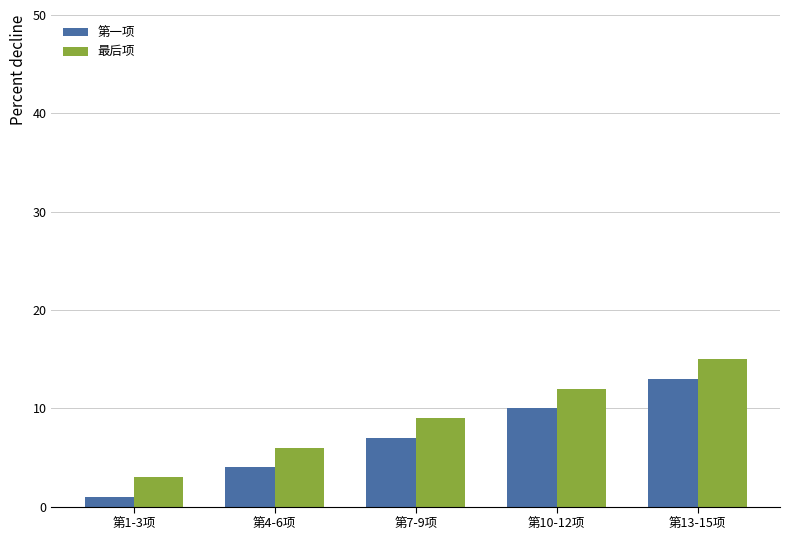

Which series has the largest total across all categories?

最后项